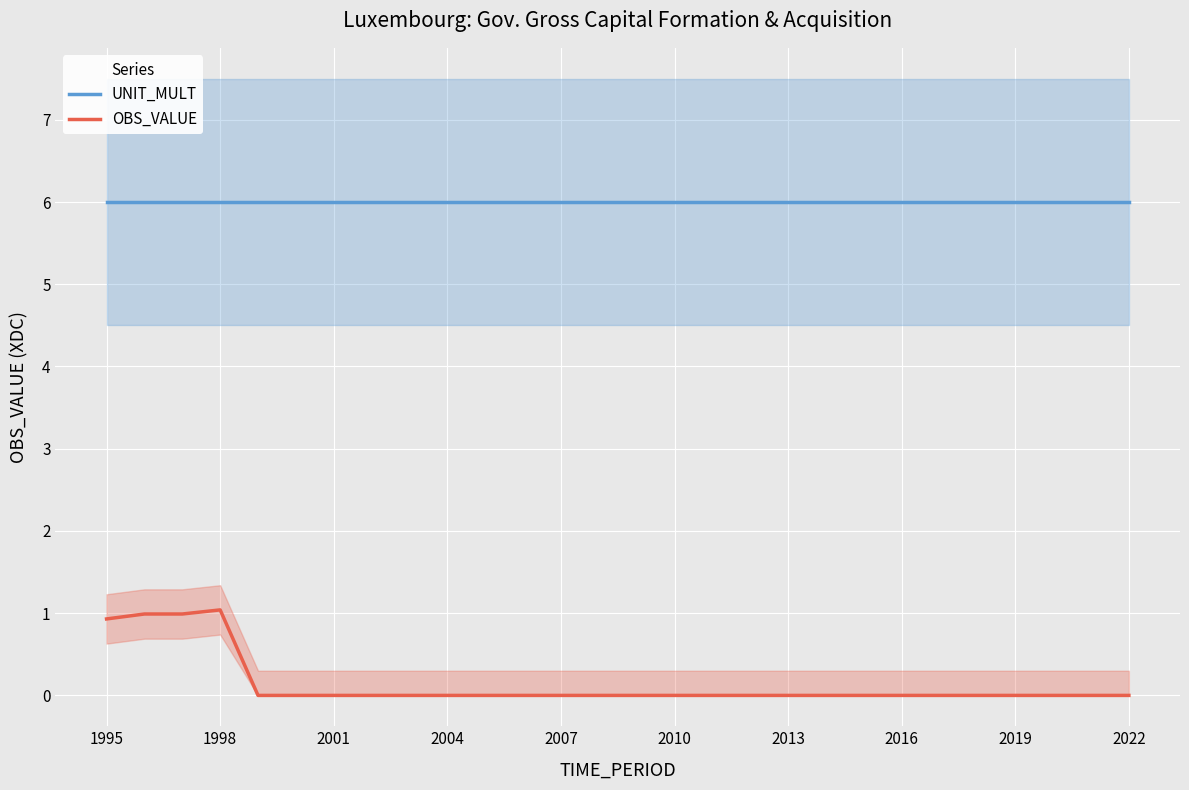

Where is UNIT_MULT nearest to the value 6?

1995